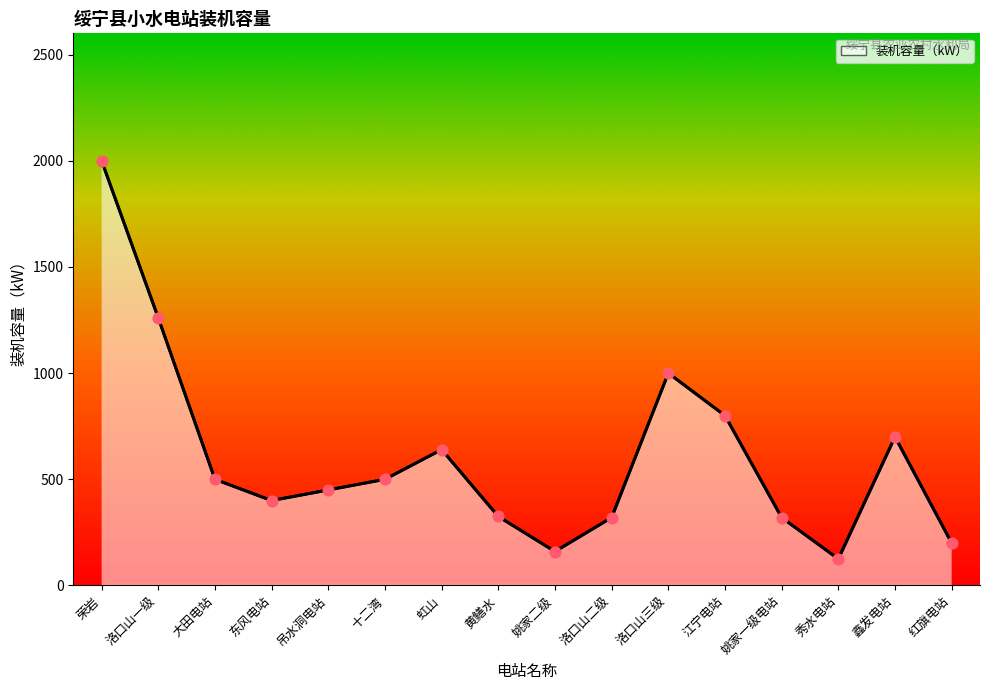

What is the change in value from 洛口山一级 to 吊水洞电站?

-810